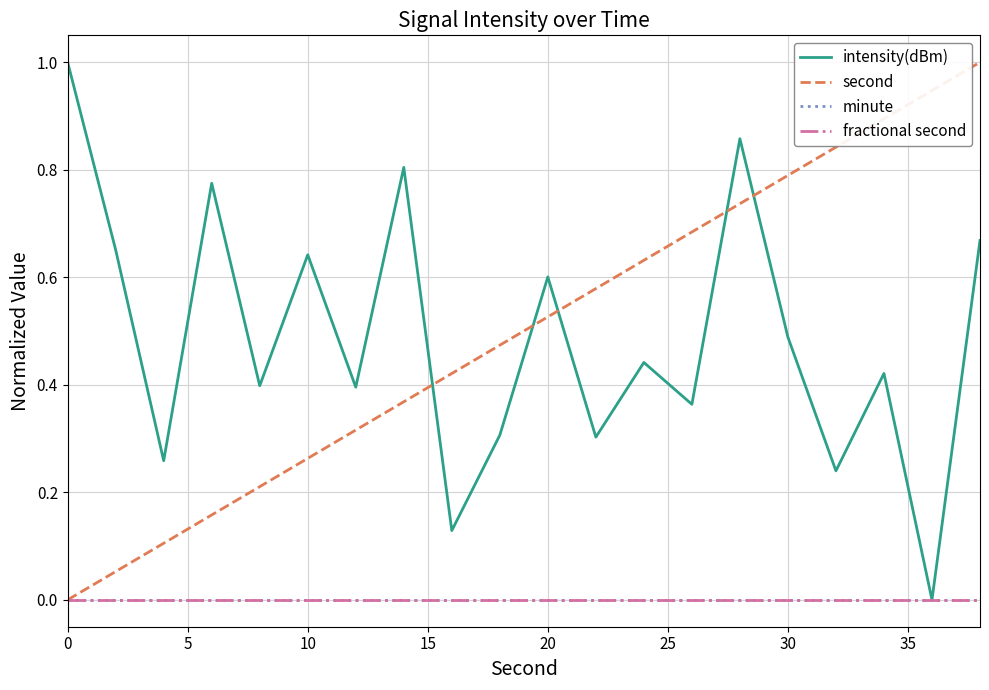

True or false: second and fractional second cross at least once.

False